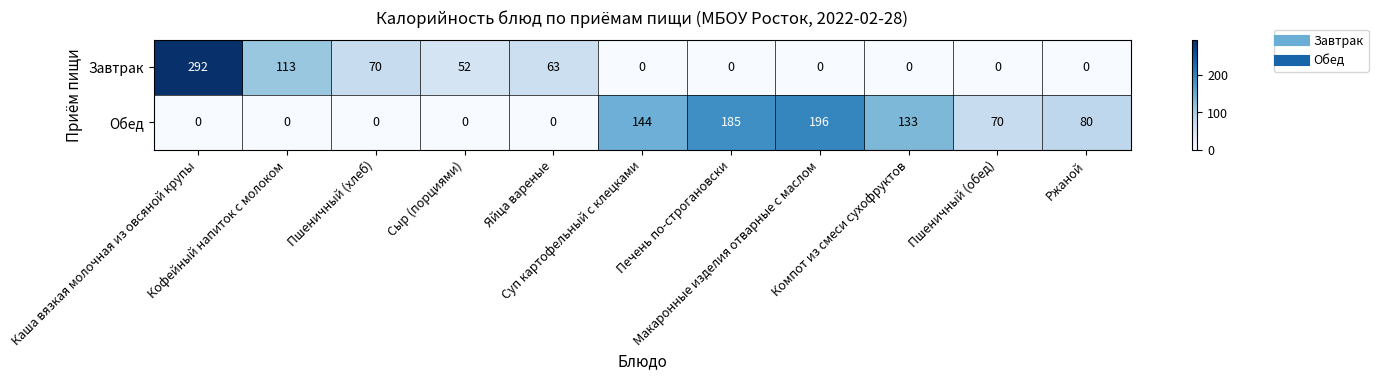

What is the total value across all series at Пшеничный (обед)?

70